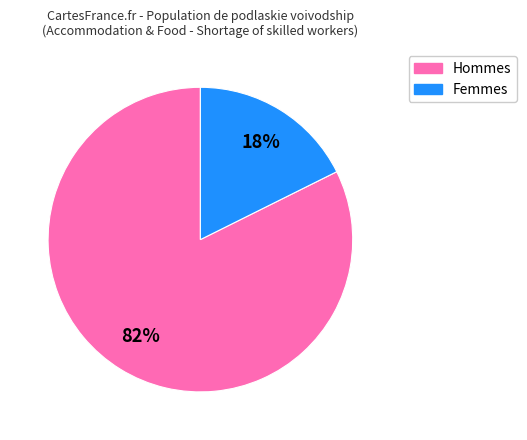

To the nearest percent, what is the average slice percentage?

50%